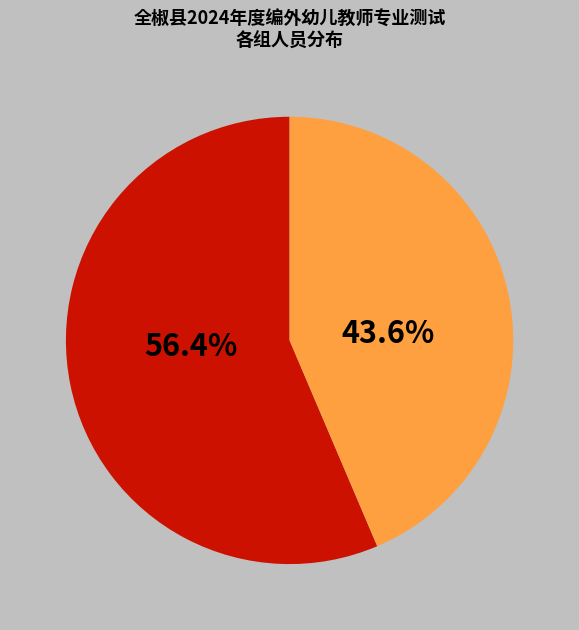

Does any single category account for the majority?

Yes